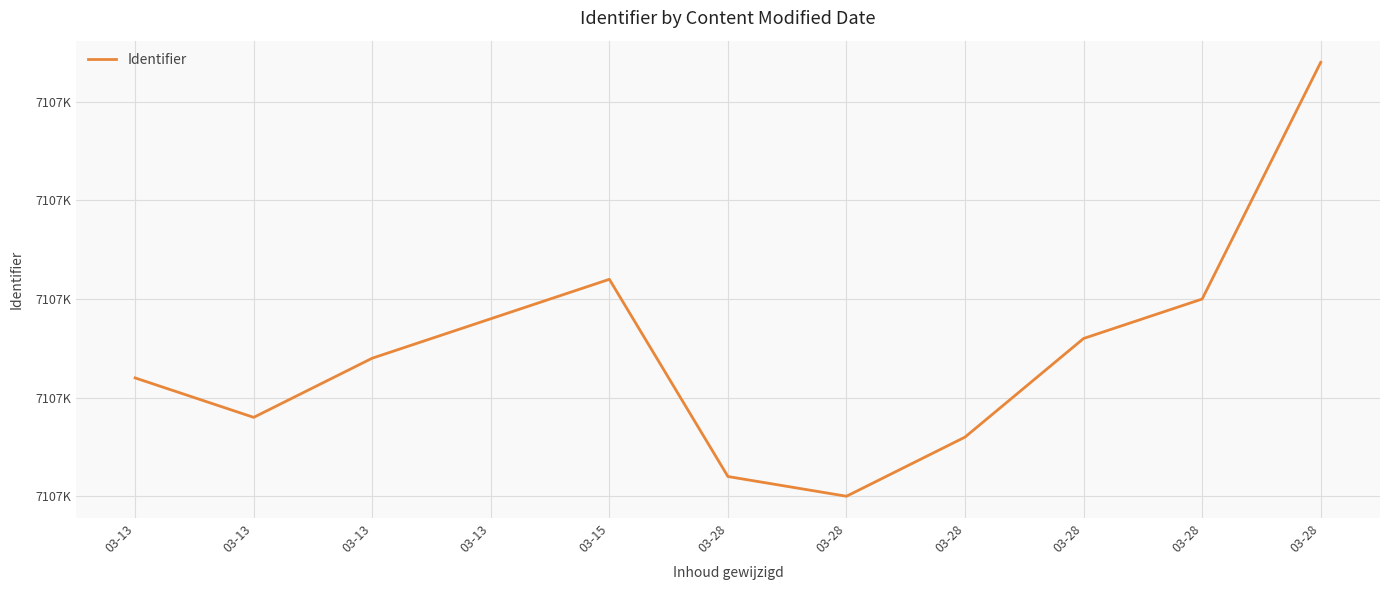

What is the greatest value displayed?

7107172